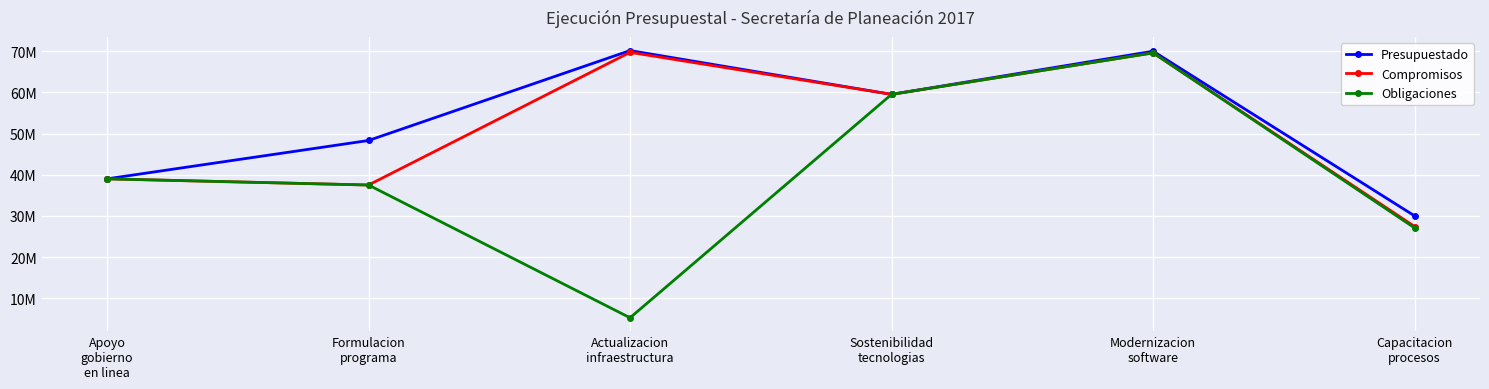

Between Apoyo
gobierno
en linea and Capacitacion
procesos, which series saw the biggest shift?

Obligaciones